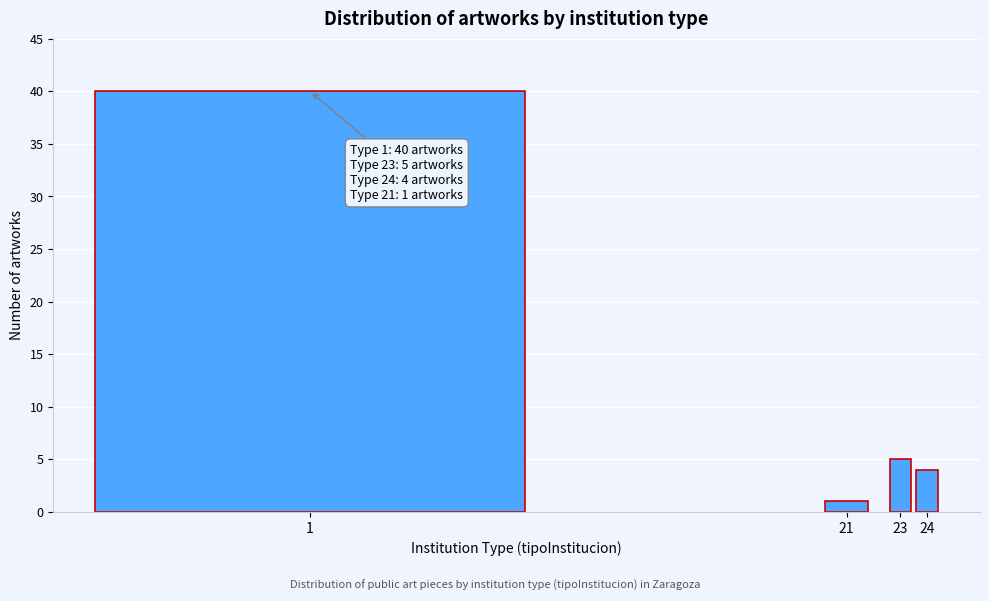

Reading right to left, extract all data points from this chart.

24=4	23=5	21=1	1=40